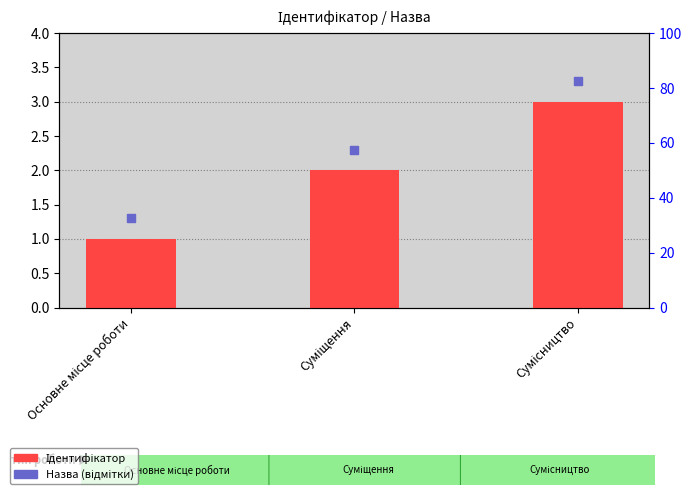

What is the total value across all series at Сумісництво?

6.3